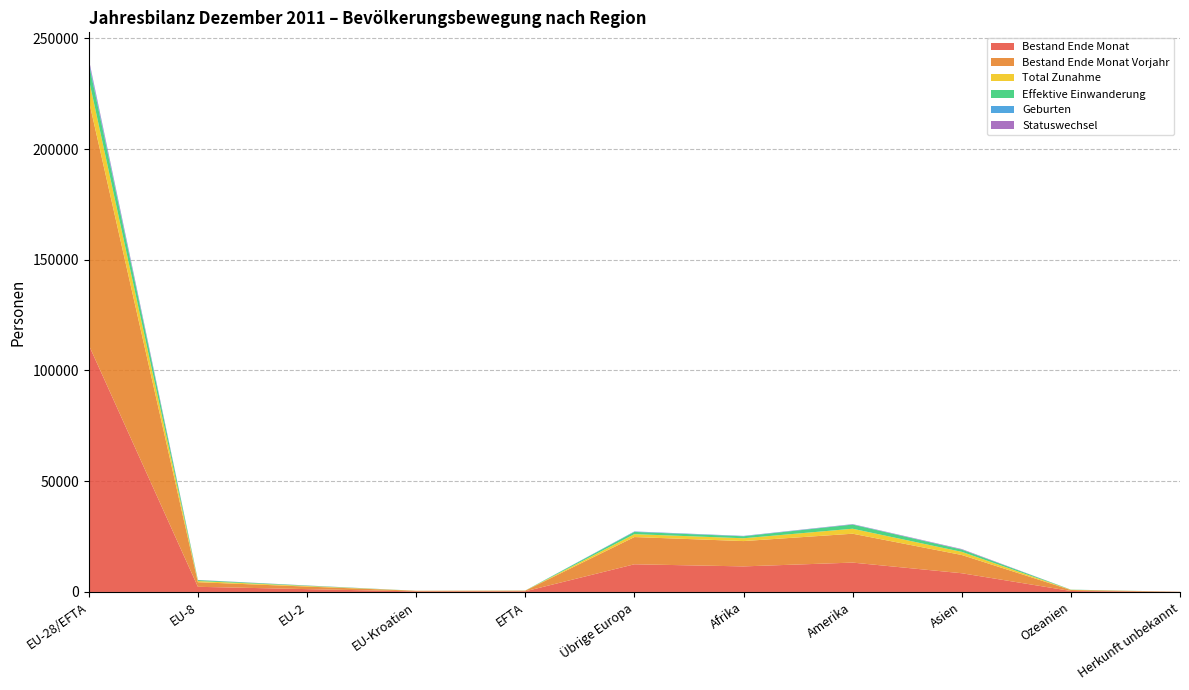

Reading left to right, list all the values displayed in this chart.

Bestand Ende Monat: EU-28/EFTA=111523	EU-8=2319	EU-2=1274	EU-Kroatien=251	EFTA=286	Übrige Europa=12492	Afrika=11539	Amerika=13254	Asien=8447	Ozeanien=433	Herkunft unbekannt=45
Bestand Ende Monat Vorjahr: EU-28/EFTA=110491	EU-8=2078	EU-2=1150	EU-Kroatien=264	EFTA=291	Übrige Europa=12297	Afrika=11433	Amerika=13041	Asien=8246	Ozeanien=443	Herkunft unbekannt=45
Total Zunahme: EU-28/EFTA=9569	EU-8=532	EU-2=263	EU-Kroatien=15	EFTA=35	Übrige Europa=1313	Afrika=1272	Amerika=2249	Asien=1414	Ozeanien=89	Herkunft unbekannt=10
Effektive Einwanderung: EU-28/EFTA=7060	EU-8=411	EU-2=175	EU-Kroatien=12	EFTA=30	Übrige Europa=1009	Afrika=889	Amerika=1878	Asien=1026	Ozeanien=75	Herkunft unbekannt=5
Geburten: EU-28/EFTA=1150	EU-8=30	EU-2=16	EU-Kroatien=1	EFTA=3	Übrige Europa=182	Afrika=141	Amerika=107	Asien=64	Ozeanien=5	Herkunft unbekannt=0
Statuswechsel: EU-28/EFTA=868	EU-8=57	EU-2=54	EU-Kroatien=0	EFTA=2	Übrige Europa=31	Afrika=46	Amerika=109	Asien=185	Ozeanien=3	Herkunft unbekannt=0